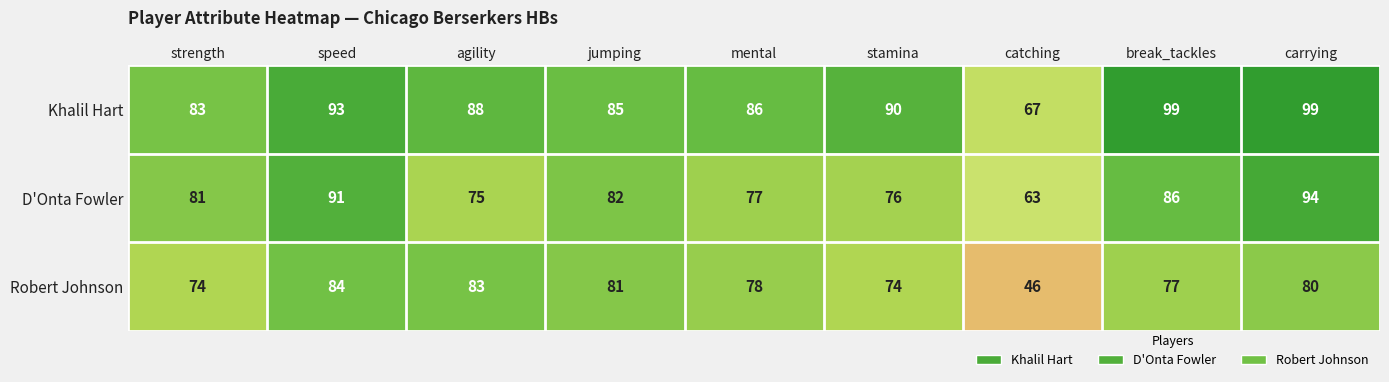

What is the difference between the second highest and second lowest values in the Robert Johnson series?

9